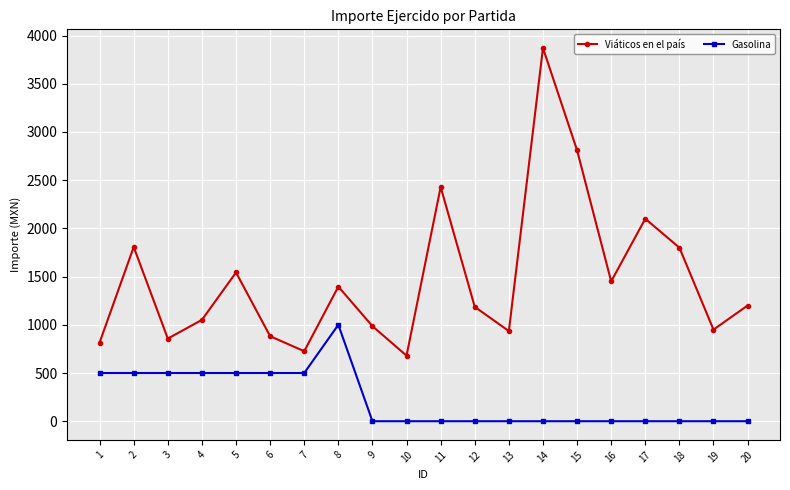

Is it true that Viáticos en el país equals 1250.5 at 19?

False